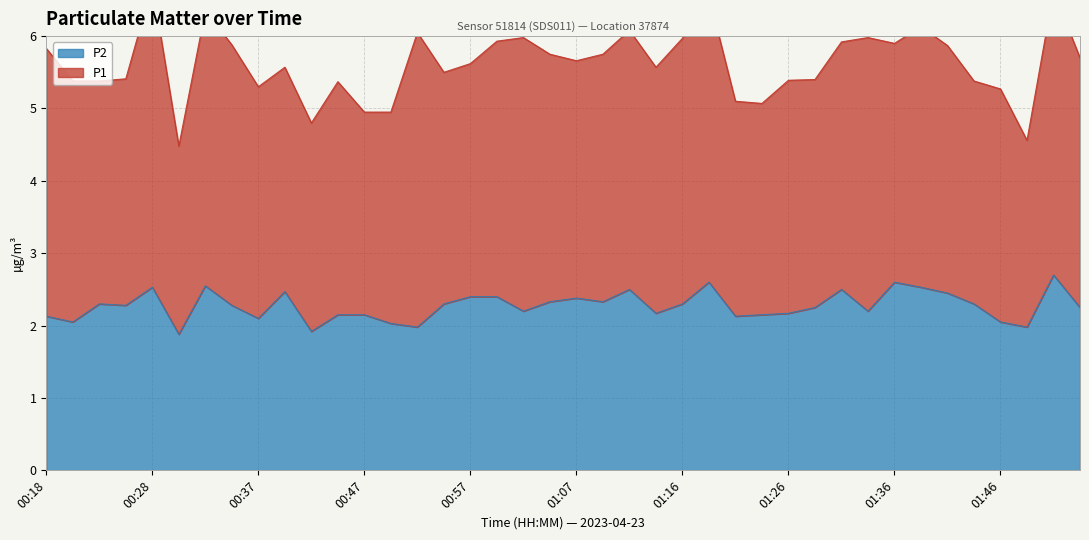

What is the change in value from 00:47 to 00:57?

+0.2